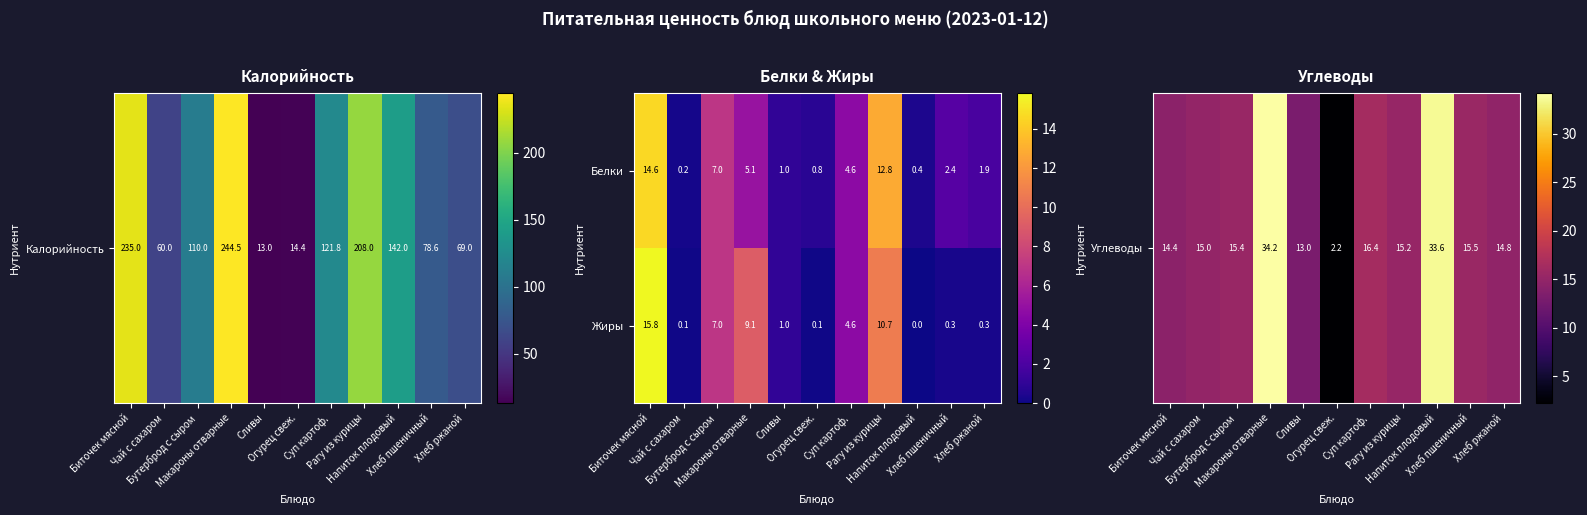

At Макароны отварные, list the series in order from smallest to largest.

Белки, Жиры